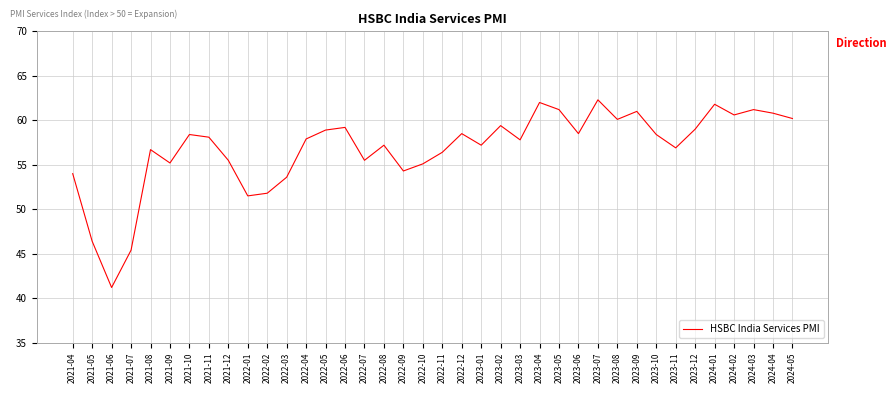

Which category has the highest value across all series?

2023-07